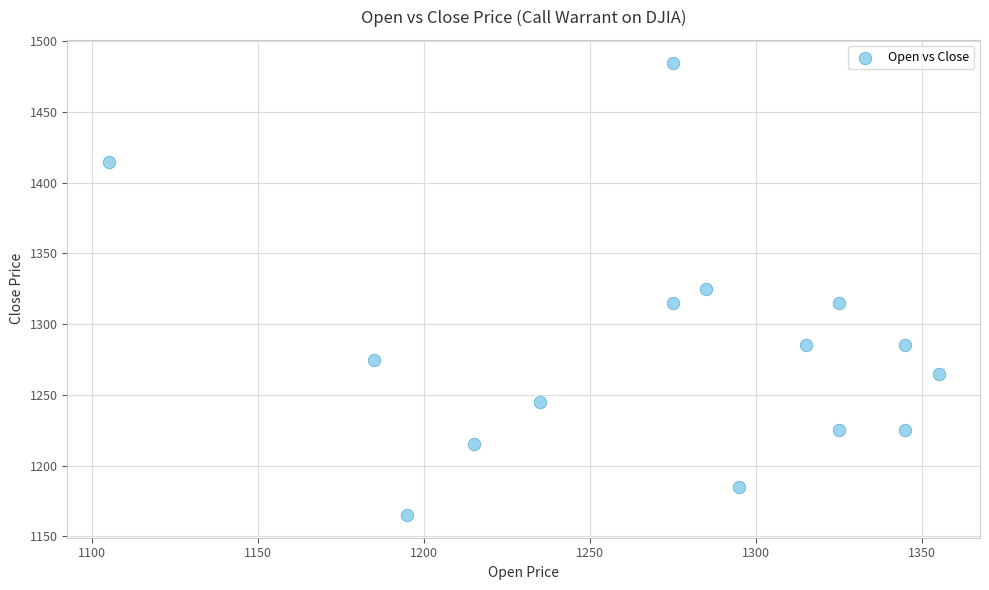

What is the range of Y values (max minus min)?

320